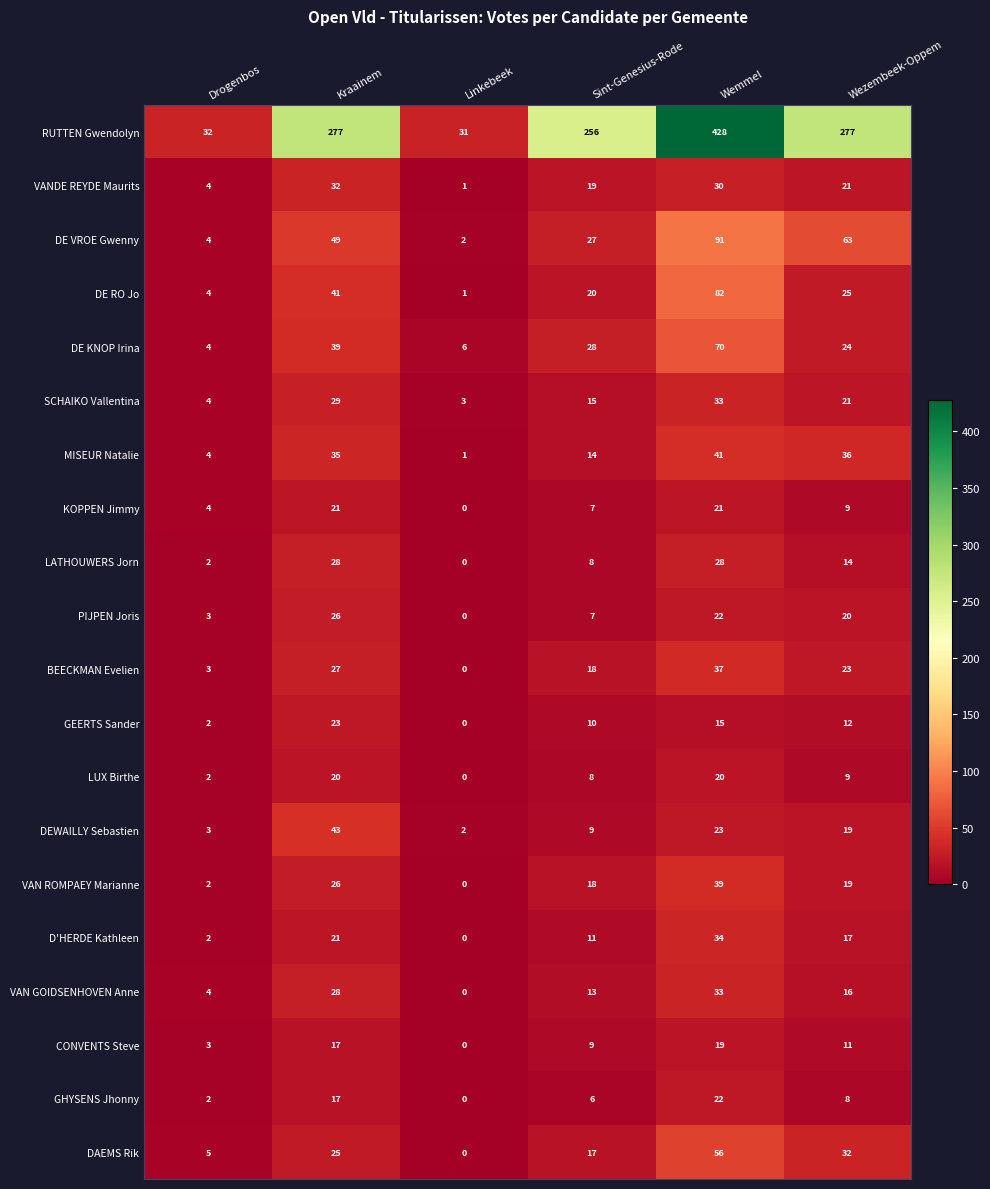

Which series has the largest total across all categories?

RUTTEN Gwendolyn